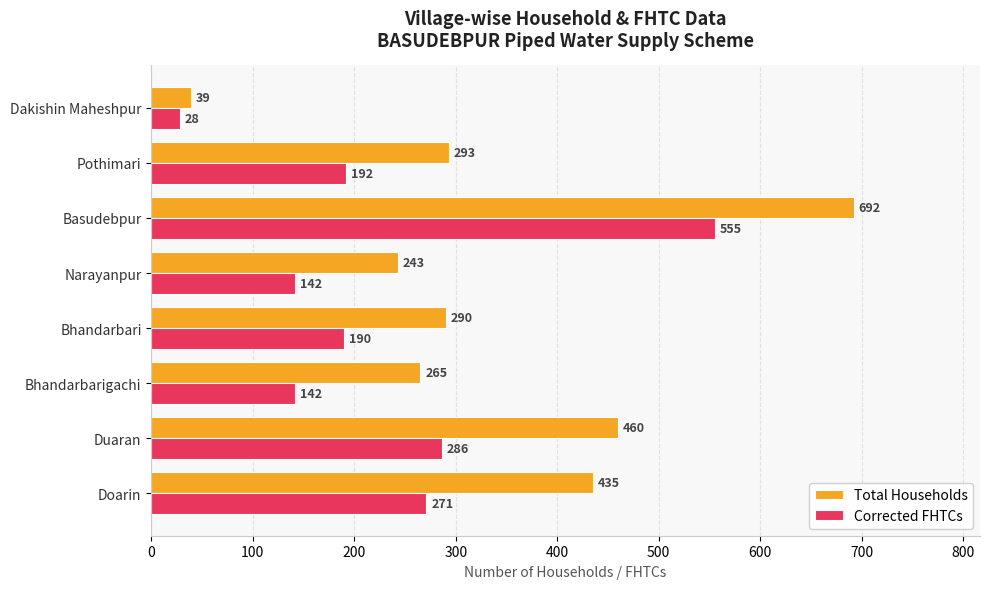

List the series in order of their overall mean, highest first.

Total Households, Corrected FHTCs